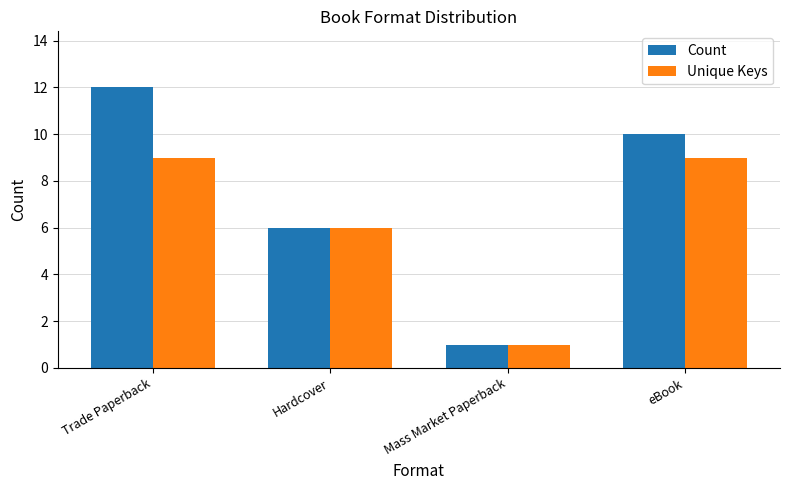

Which series has the largest total across all categories?

Count